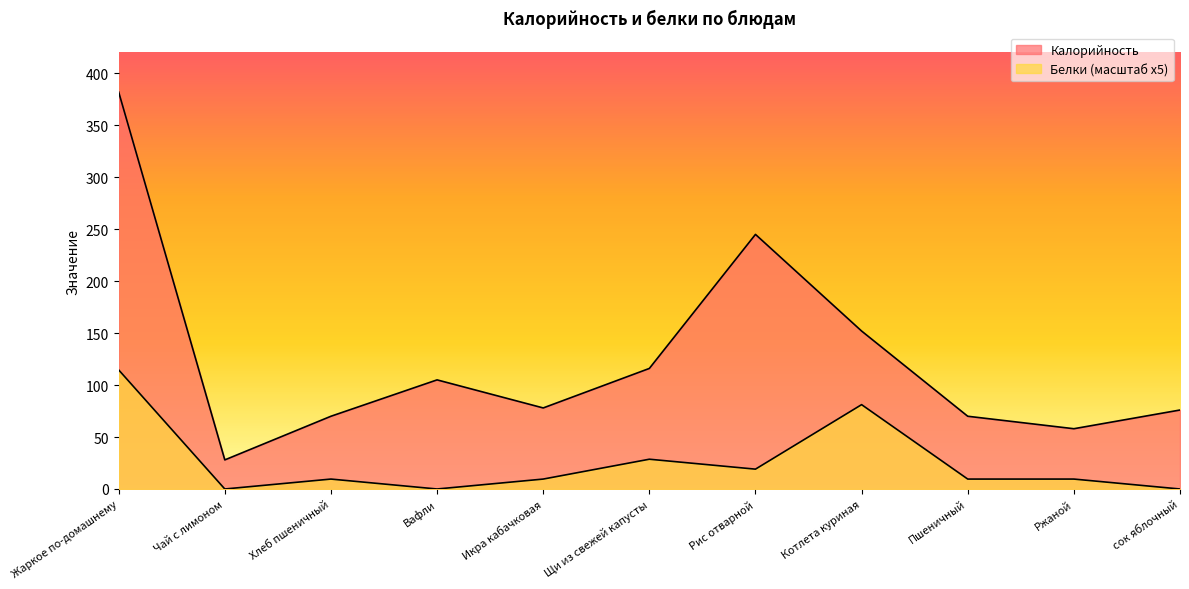

Reading left to right, transcribe all the data shown in this chart.

Калорийность: 382.0	28.0	70.0	105.0	78.0	116.0	245.0	152.0	70.0	58.0	76.0
Белки: 114.6	0.0	9.5	0.0	9.5	28.6	19.1	81.2	9.5	9.5	0.0